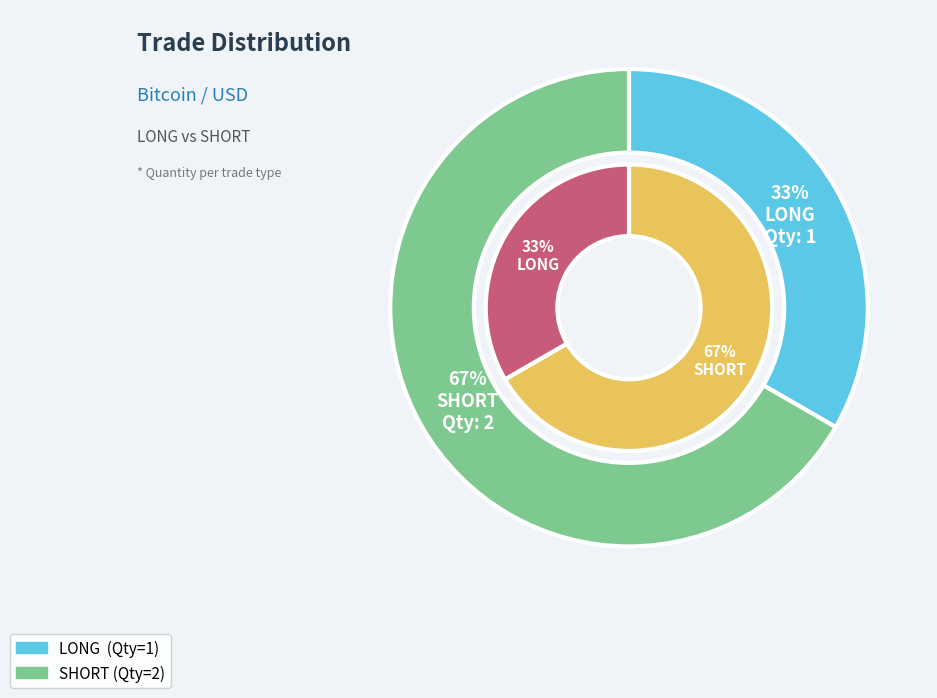

Rank the categories by value from highest to lowest.

SHORT, LONG